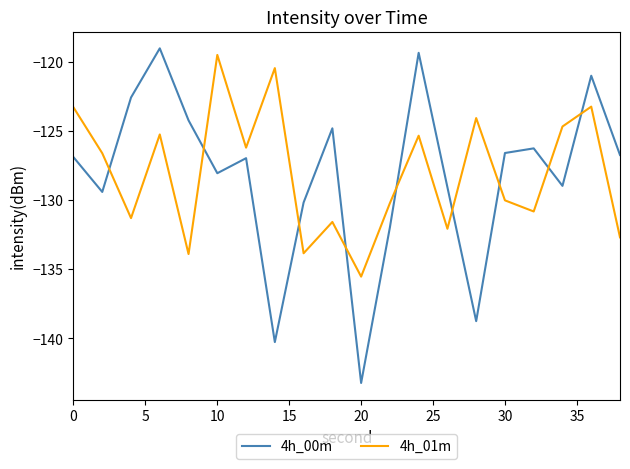

Which series has the largest range (max minus min)?

4h_00m